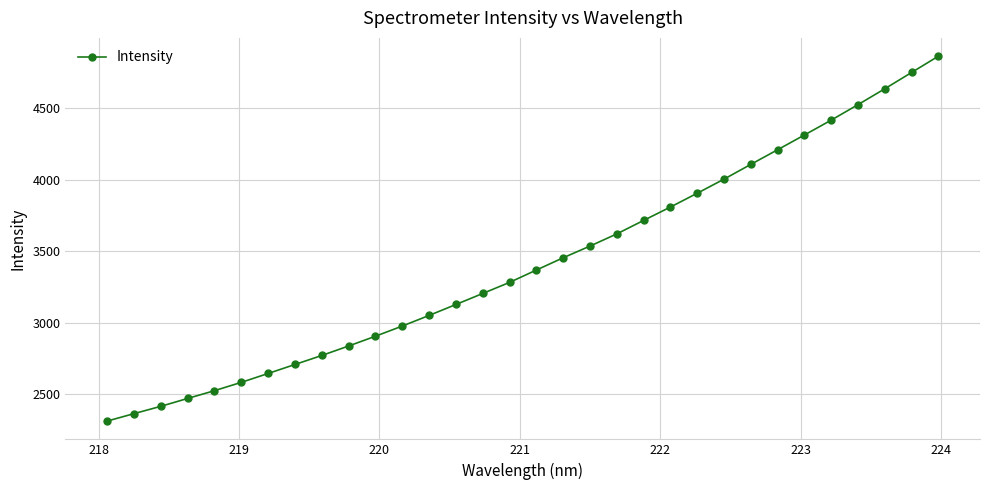

What is the average value?

3418.7